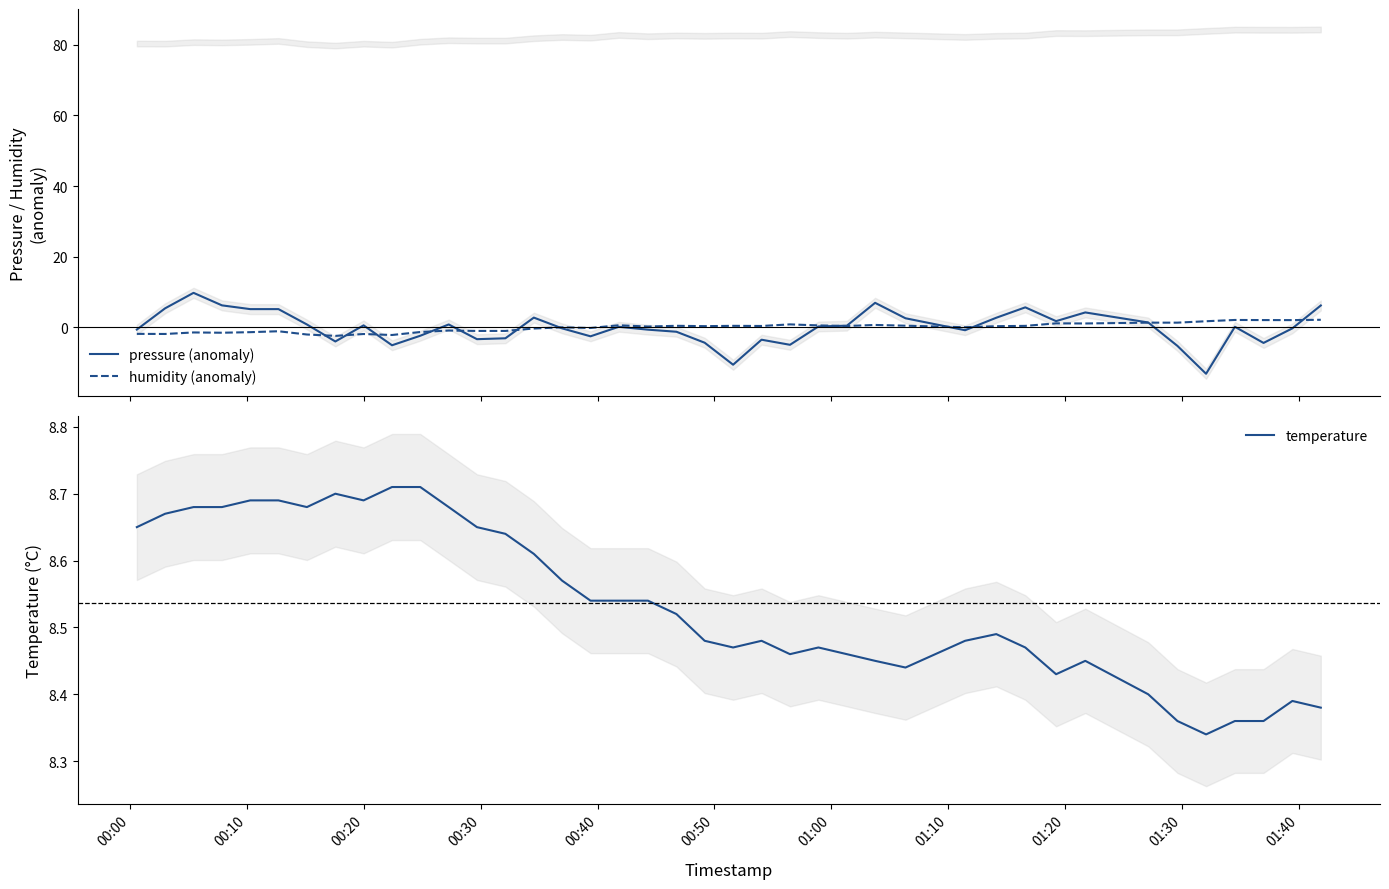

What is the lowest value of the humidity (anomaly) series?

-2.4